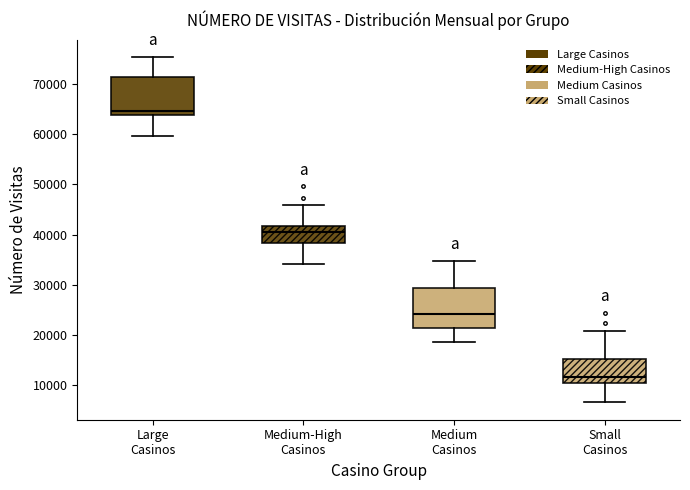

Reading left to right, transcribe this box plot: for each box, give where its median line is, the range the box spans, and where its two whiskers end, as read against the y-axis. The values are not printed on the chart, so give them approximately, as read against the axis.

Large Casinos: median 65000, box 64000 to 72000, whiskers 60000 to 75000
Medium-High Casinos: median 41000, box 38000 to 42000, whiskers 34000 to 46000
Medium Casinos: median 24000, box 21000 to 29000, whiskers 19000 to 35000
Small Casinos: median 12000, box 10000 to 15000, whiskers 6000 to 21000